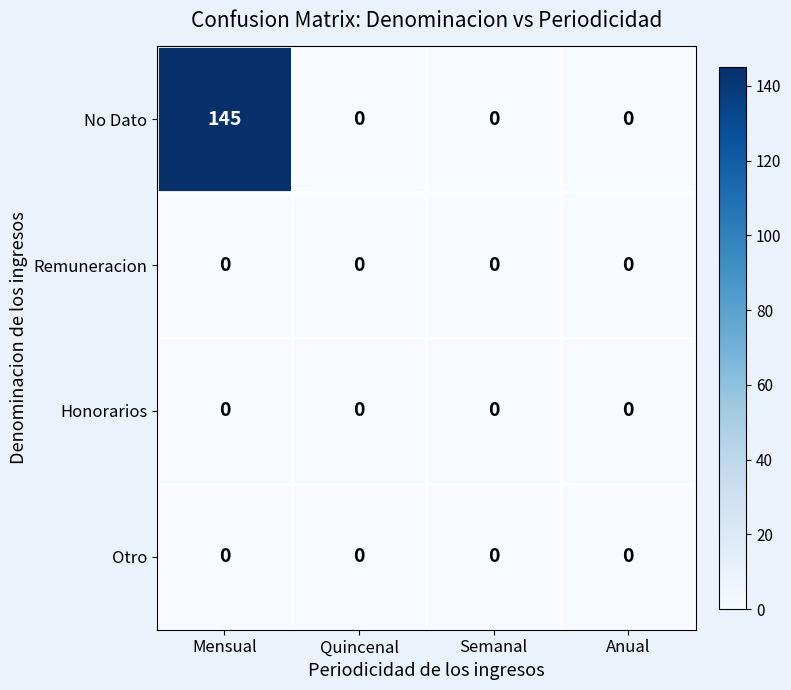

Reading left to right, transcribe all the data shown in this chart.

No Dato: Mensual=145	Quincenal=0	Semanal=0	Anual=0
Remuneracion: Mensual=0	Quincenal=0	Semanal=0	Anual=0
Honorarios: Mensual=0	Quincenal=0	Semanal=0	Anual=0
Otro: Mensual=0	Quincenal=0	Semanal=0	Anual=0